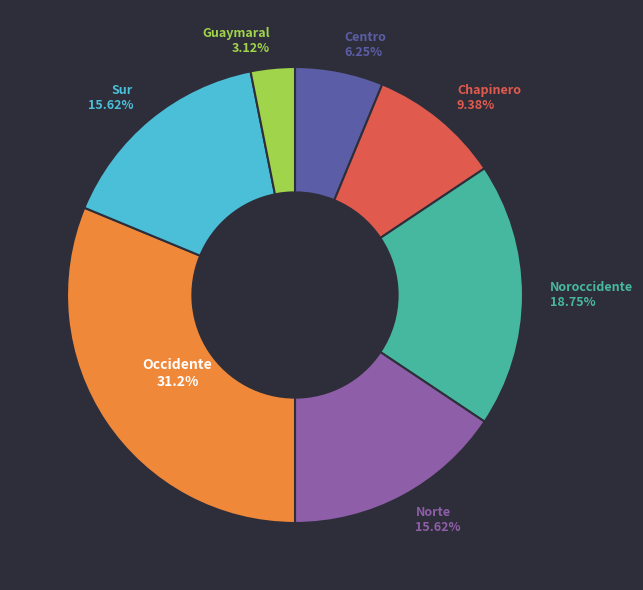

How many slices are in this pie chart?

7